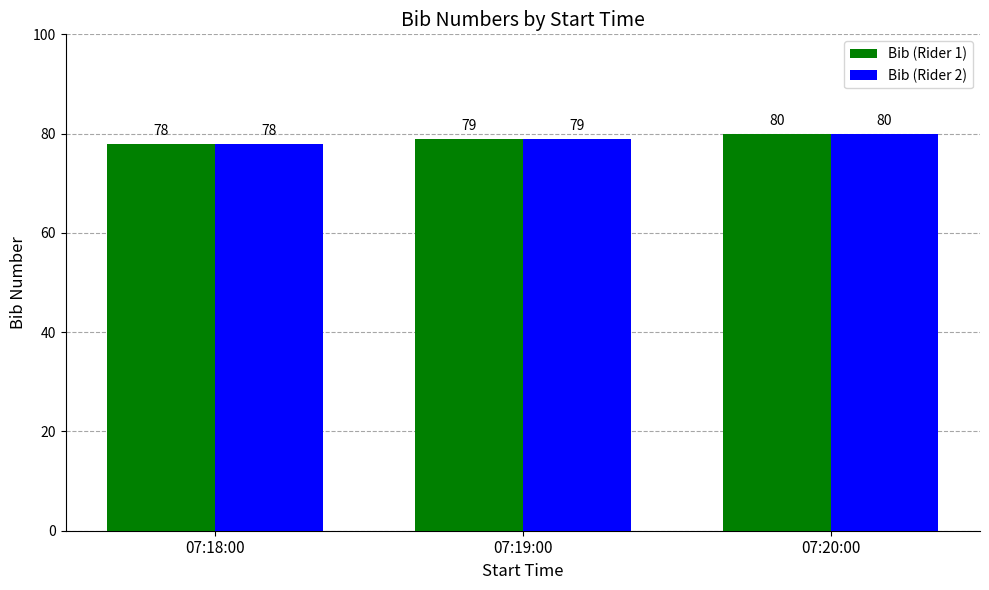

Rank the categories by Bib (Rider 2) value from highest to lowest.

07:20:00, 07:19:00, 07:18:00